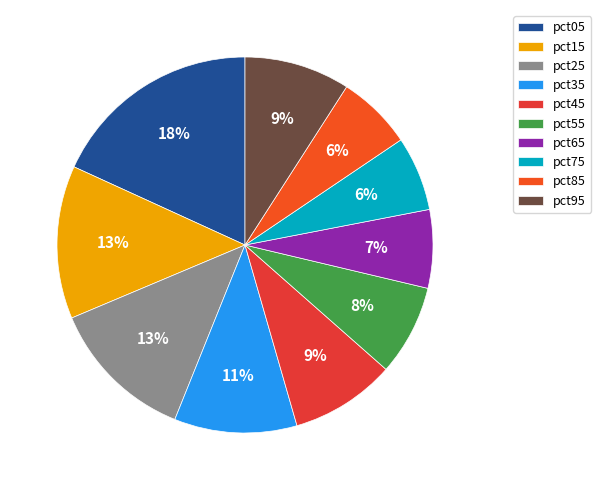

The pct75 slice represents 19% of the pie. True or false?

False